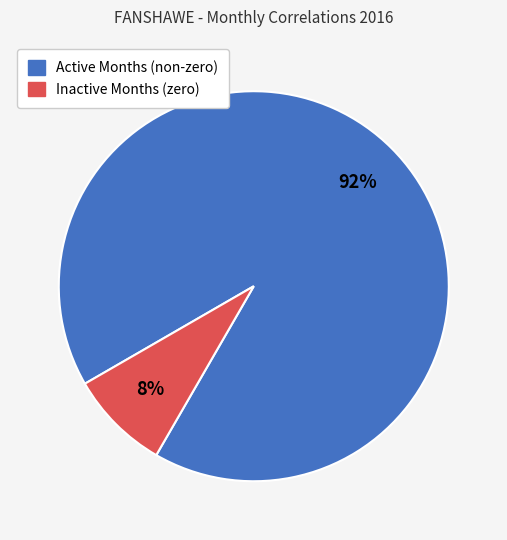

Is there a majority slice in this chart?

Yes